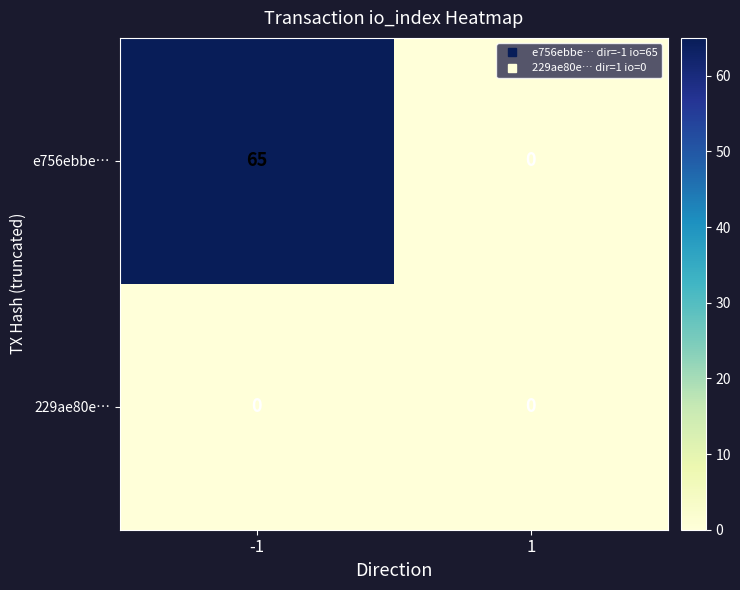

What is the difference between the e756ebbe… values at 1 and -1?

65